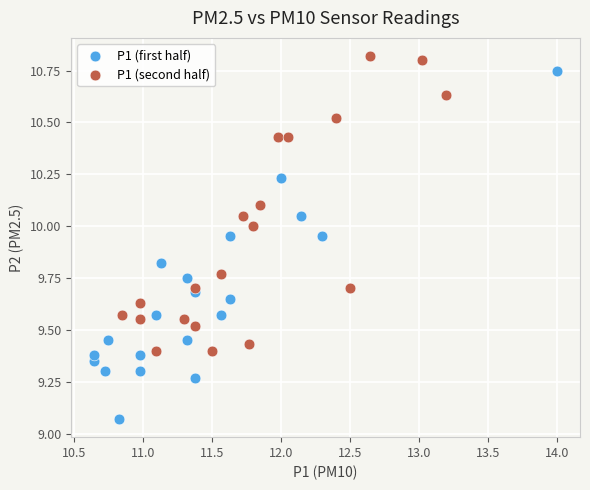

What are all the series names shown in the legend?

P1 (first half), P1 (second half)